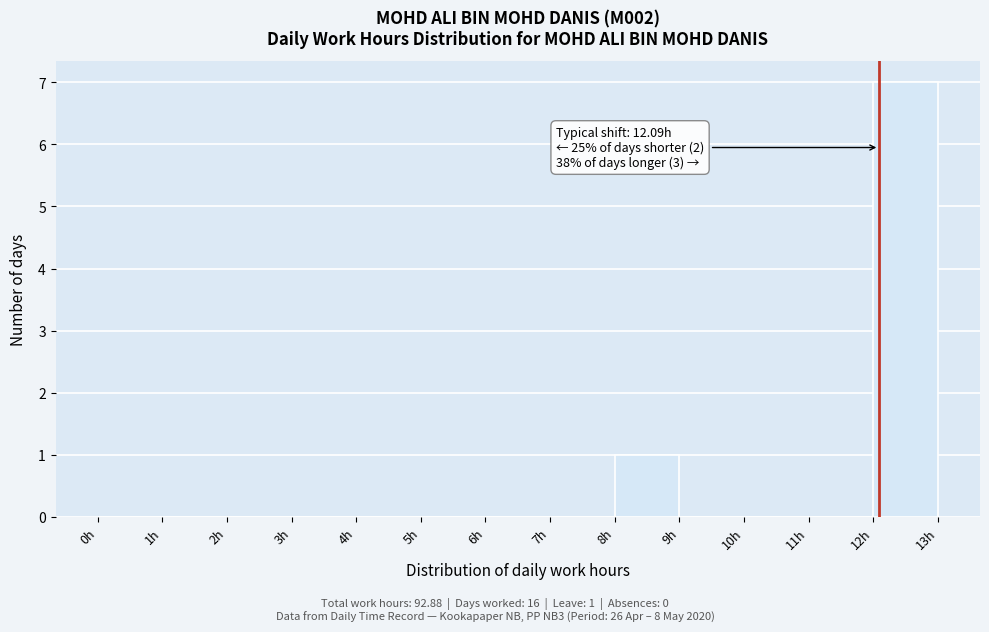

Which range on the x-axis has the tallest bar?

12 to 13